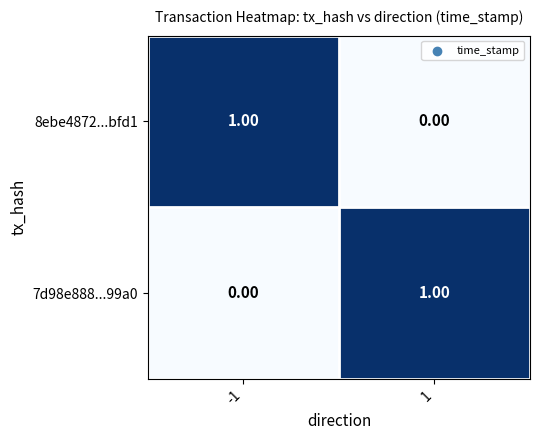

Rank the series at 1 from lowest to highest value.

8ebe4872...bfd1, 7d98e888...99a0